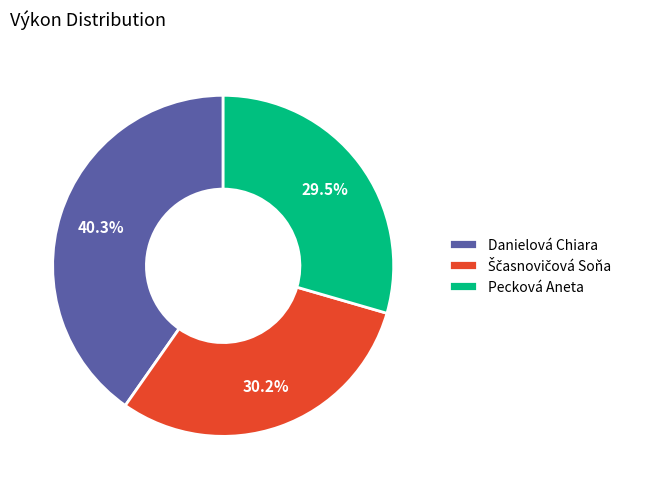

To the nearest percent, what is the difference between the Danielová Chiara and Pecková Aneta slice percentages?

11%